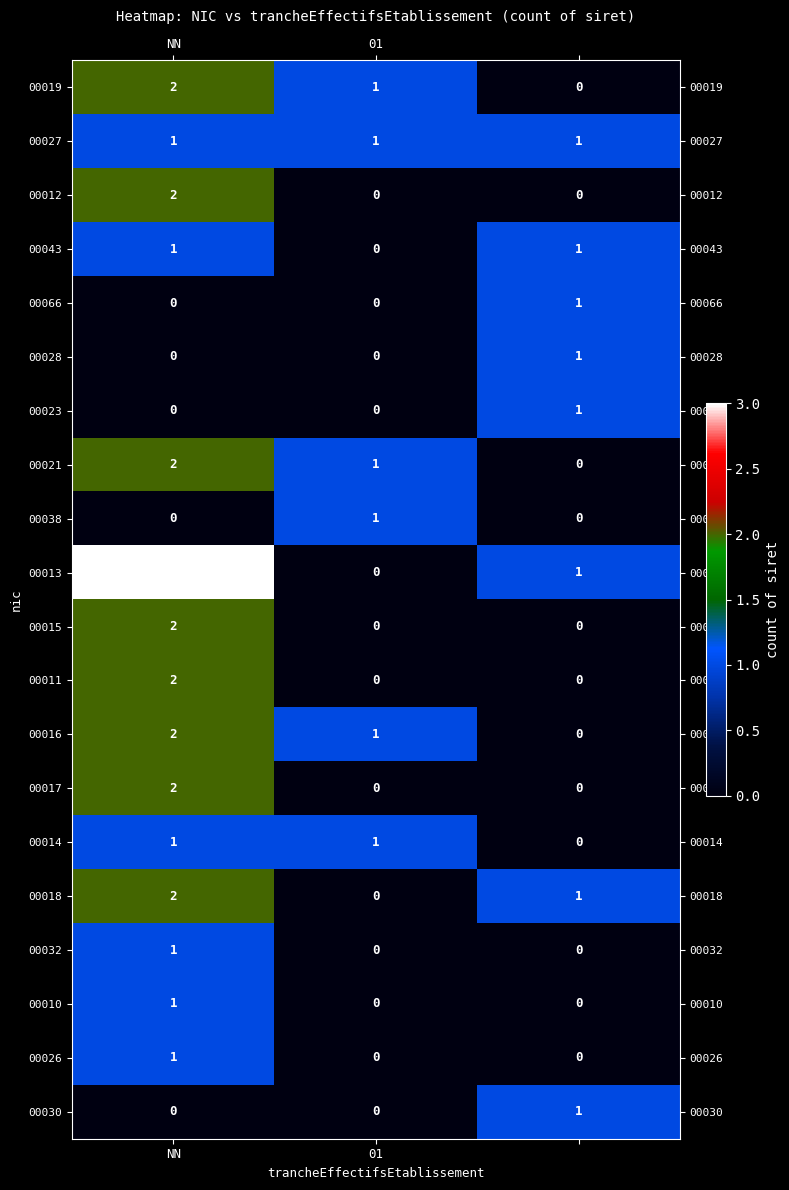

How many 00066 values are between 0 and 1?

3